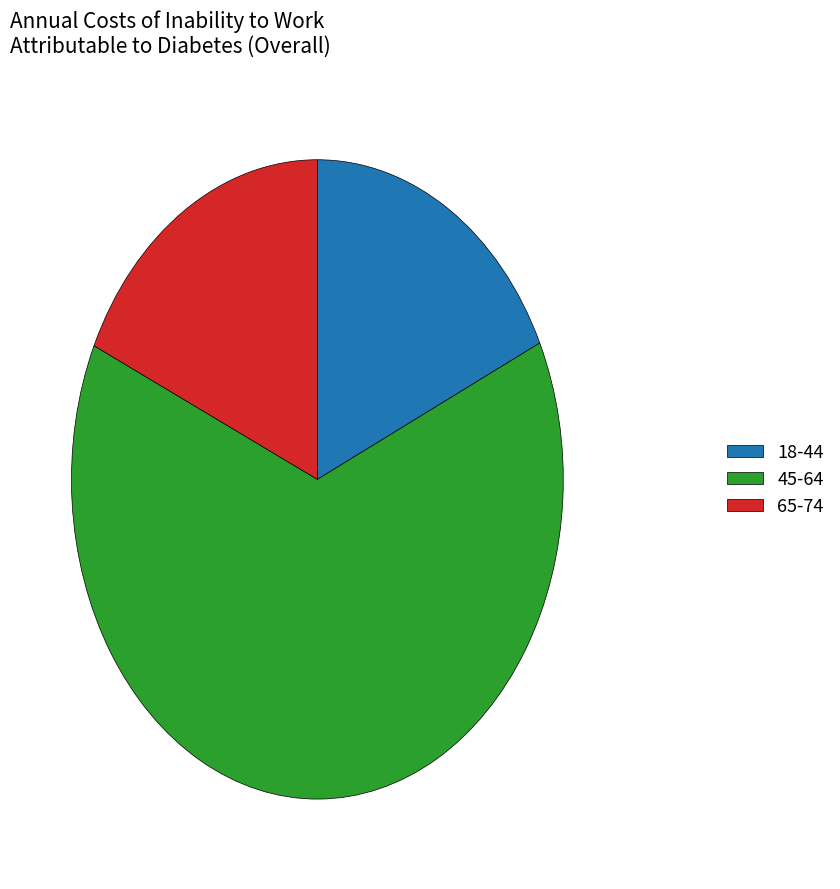

Combined, do 18-44 and 65-74 account for over 50%?

No